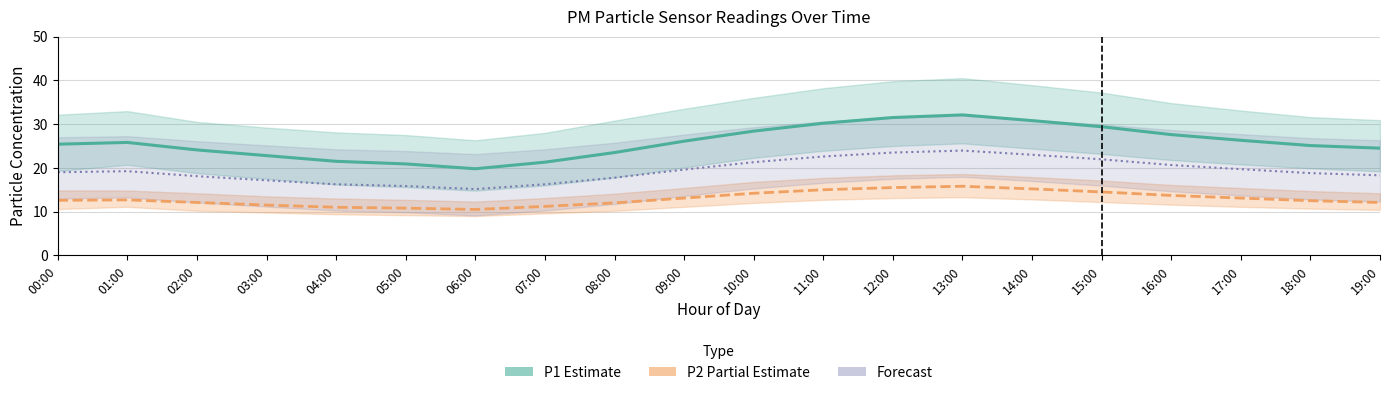

Which series has the largest total across all categories?

P1 (Estimate)